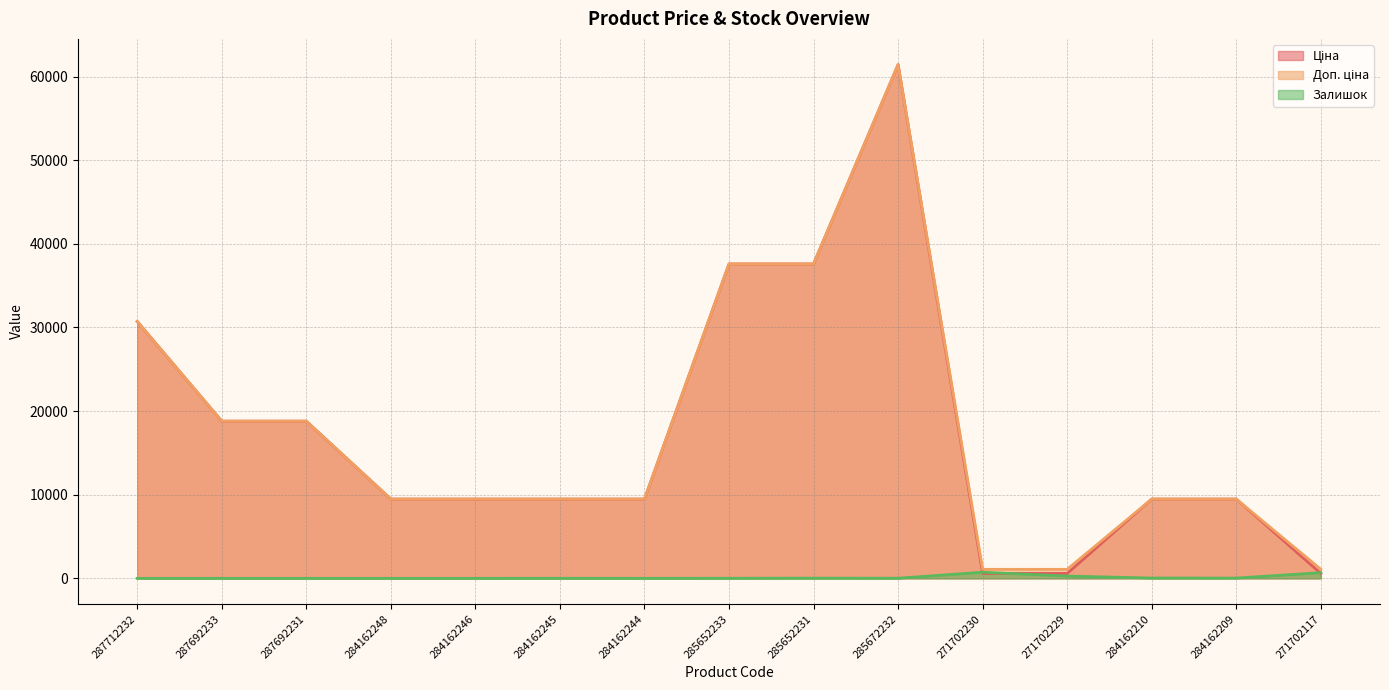

True or false: Доп. ціна and Ціна cross at least once.

False